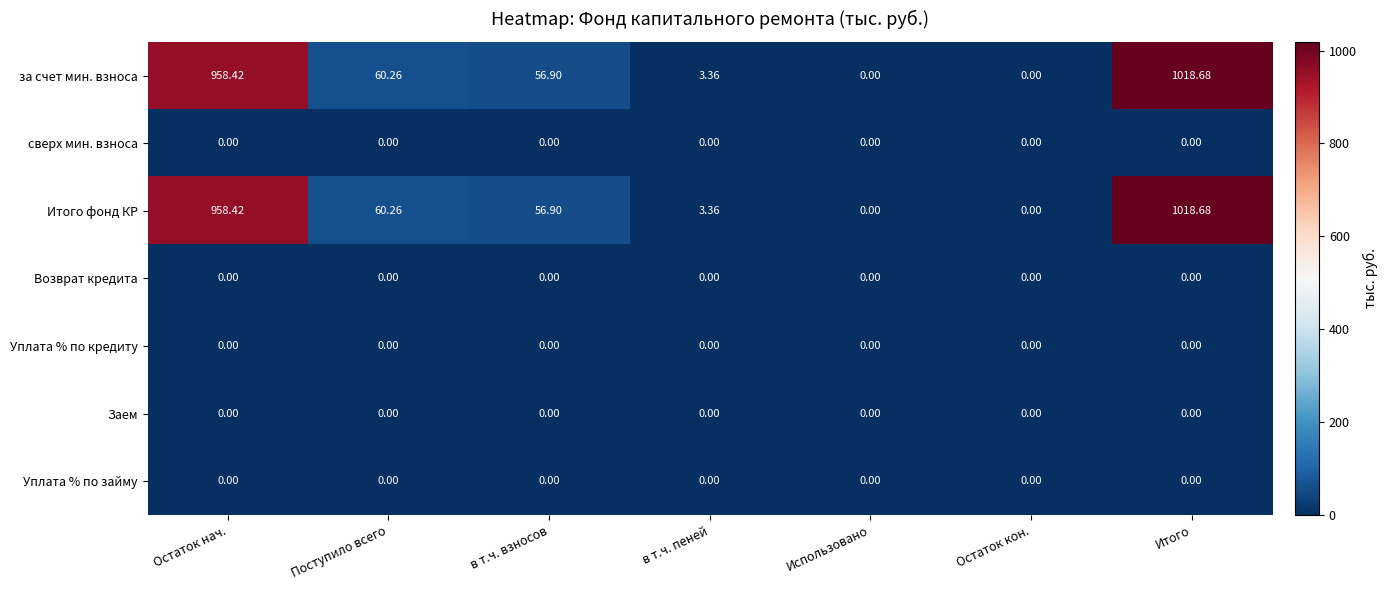

Which category has the highest value across all series?

Итого